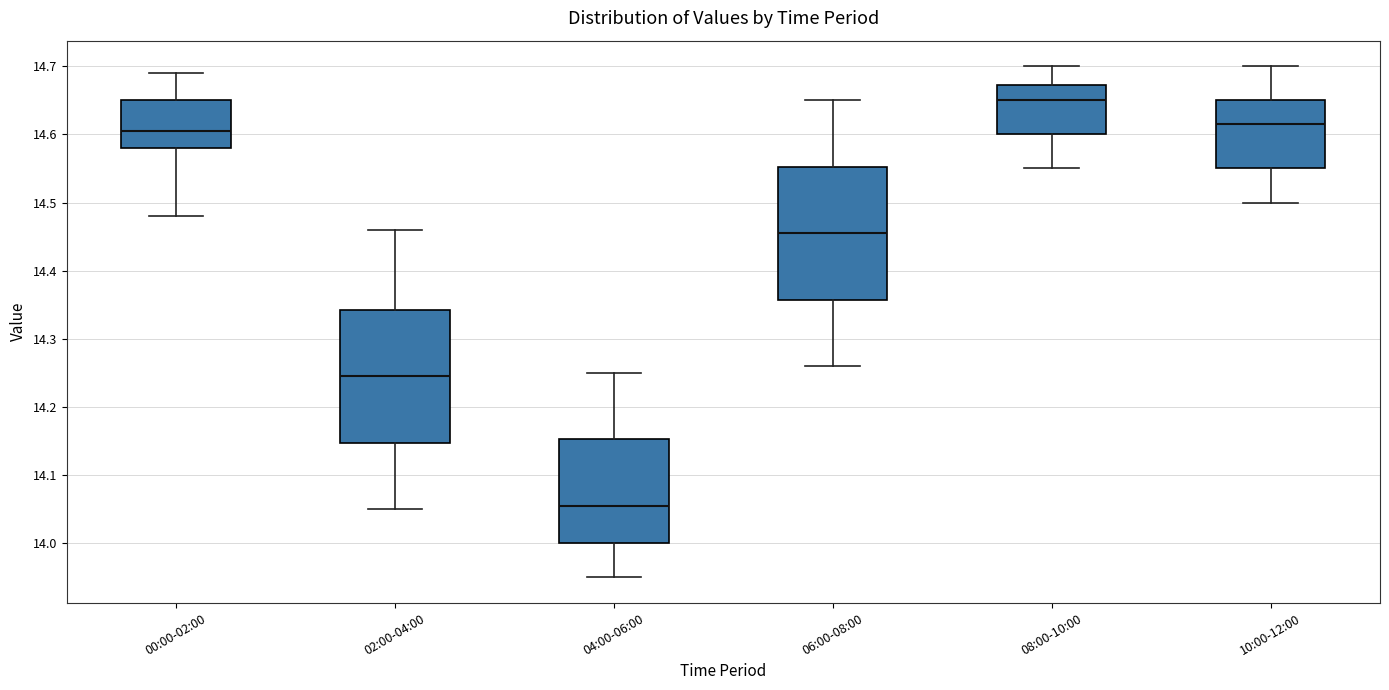

Which box has the lowest median line?

04:00-06:00